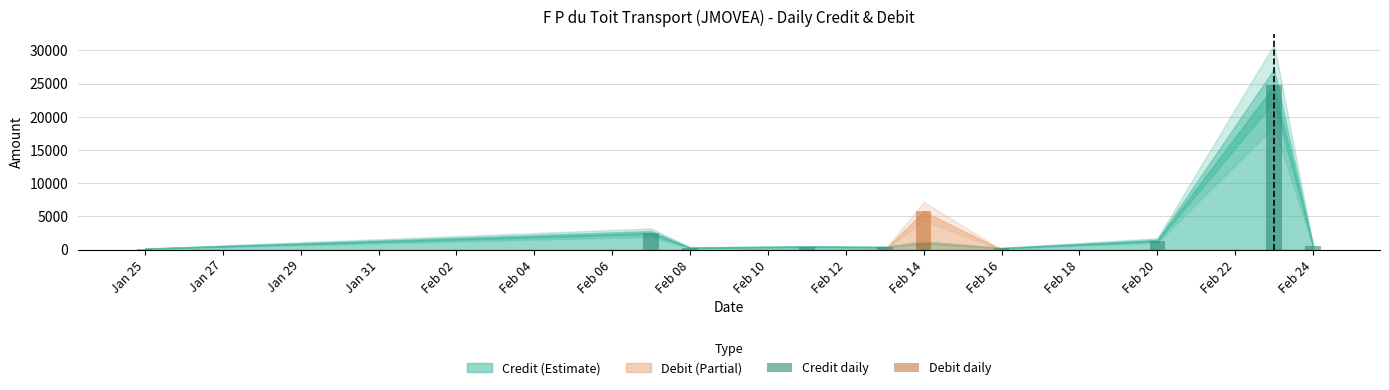

How many categories are shown in the chart?

10